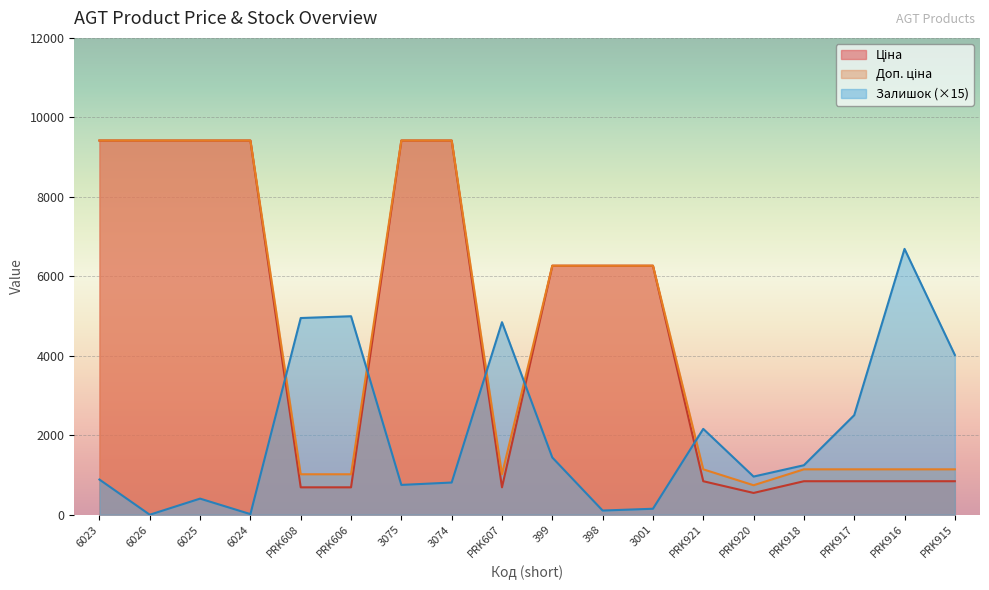

Is the value of Залишок at PRK607 greater than the value of Ціна at PRK920?

Yes